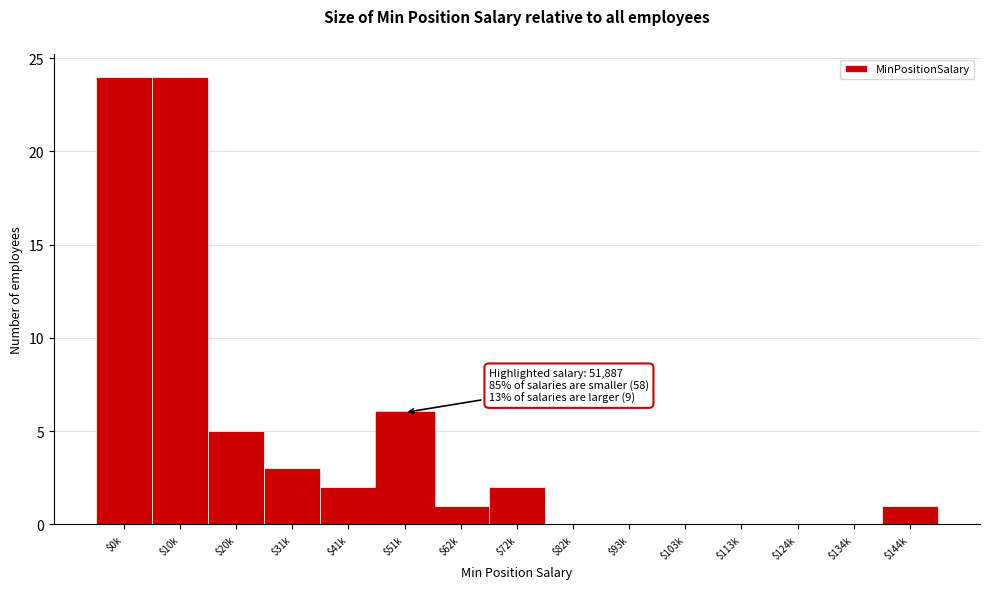

The value at $0k is 36. True or false?

False